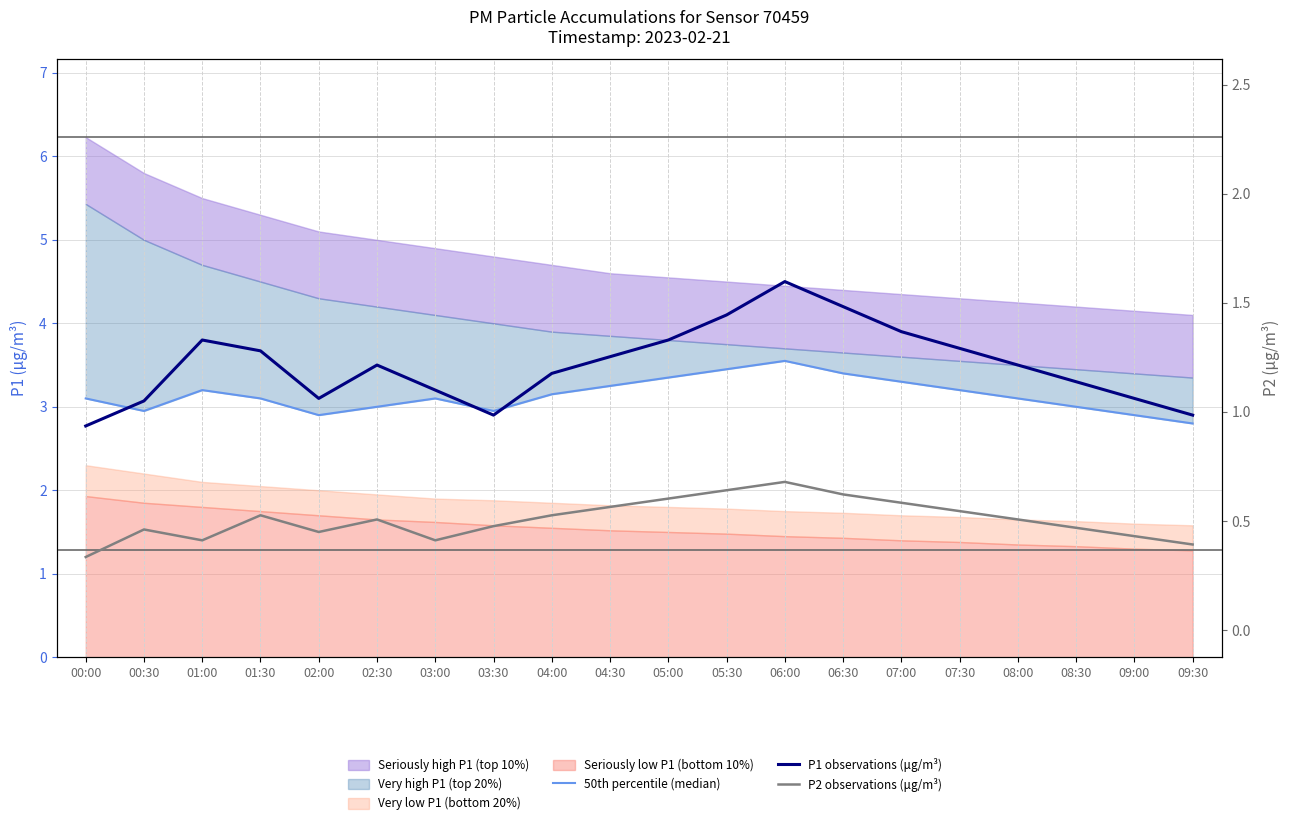

True or false: P1 observations (μg/m³) has a value of 3.1 at 02:00.

True